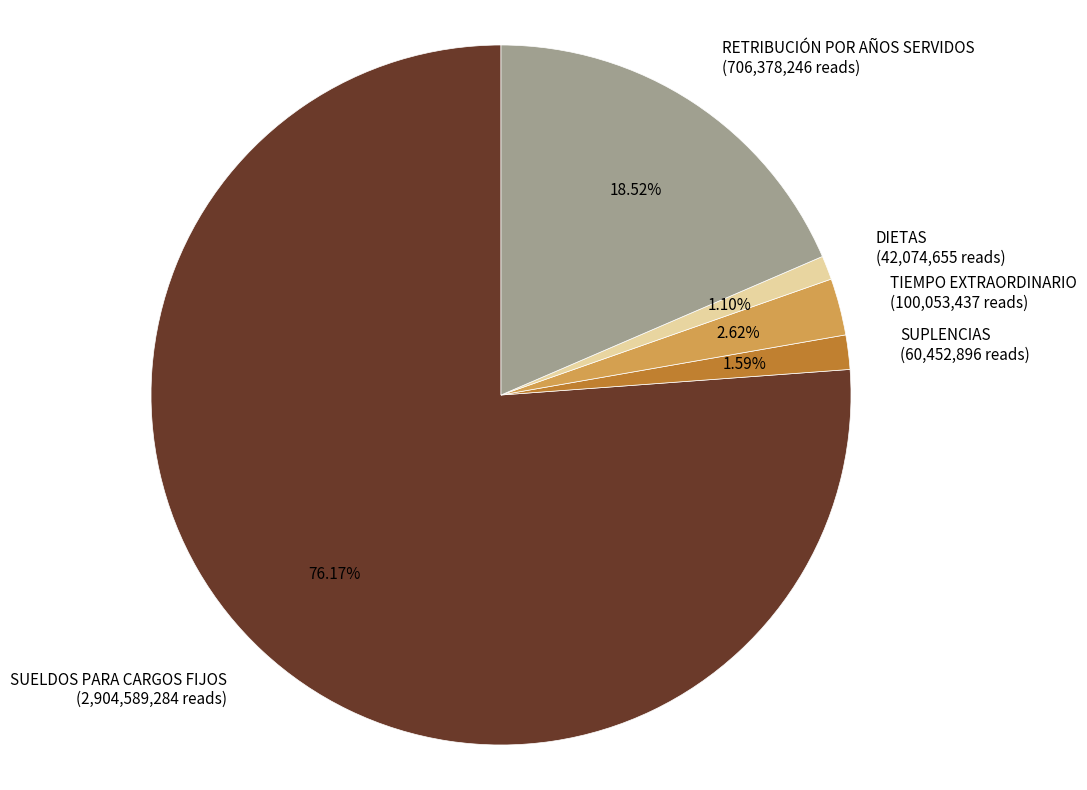

Count the number of slices in the pie.

5